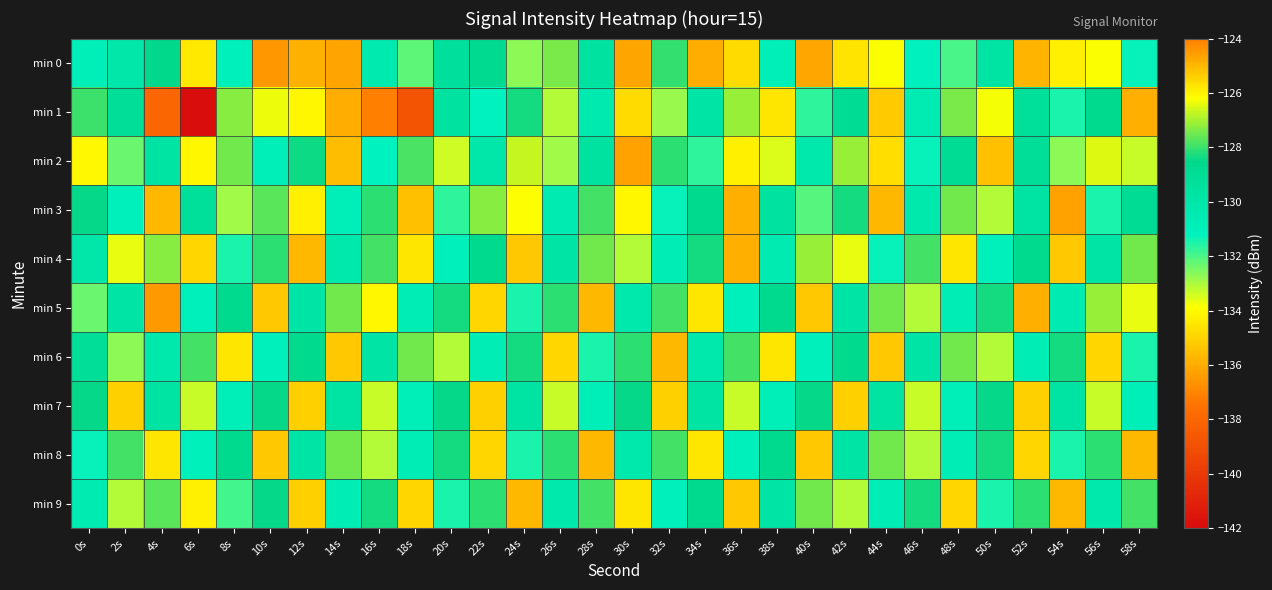

Reading right to left, what are all the values shown in this chart?

min 0: 58s=-131.3	56s=-126.2	54s=-134.3	52s=-135.8	50s=-129.7	48s=-132.0	46s=-131.1	44s=-126.2	42s=-134.6	40s=-136.1	38s=-130.8	36s=-125.6	34s=-136.0	32s=-128.0	30s=-124.7	28s=-129.6	26s=-127.4	24s=-132.7	22s=-128.8	20s=-129.4	18s=-132.2	16s=-130.5	14s=-136.2	12s=-124.9	10s=-124.5	8s=-131.0	6s=-134.5	4s=-128.6	2s=-130.1	0s=-130.8
min 1: 58s=-135.9	56s=-128.7	54s=-131.5	52s=-129.3	50s=-133.8	48s=-127.4	46s=-130.6	44s=-135.2	42s=-128.9	40s=-131.7	38s=-134.5	36s=-127.1	34s=-129.9	32s=-132.8	30s=-125.6	28s=-130.4	26s=-133.1	24s=-128.3	22s=-131.2	20s=-129.5	18s=-138.8	16s=-124.0	14s=-136.0	12s=-134.1	10s=-126.4	8s=-127.3	6s=-141.9	4s=-138.0	2s=-129.1	0s=-128.0
min 2: 58s=-133.3	56s=-126.5	54s=-132.7	52s=-129.1	50s=-135.5	48s=-128.9	46s=-131.3	44s=-134.7	42s=-127.1	40s=-130.3	38s=-133.5	36s=-125.9	34s=-131.7	32s=-128.1	30s=-136.3	28s=-129.5	26s=-132.9	24s=-126.7	22s=-130.1	20s=-133.4	18s=-127.8	16s=-131.2	14s=-135.6	12s=-128.4	10s=-130.9	8s=-127.5	6s=-134.1	4s=-129.7	2s=-132.3	0s=-126.1
min 3: 58s=-128.9	56s=-131.5	54s=-136.3	52s=-129.7	50s=-133.1	48s=-127.5	46s=-130.3	44s=-135.7	42s=-128.3	40s=-132.1	38s=-129.5	36s=-135.9	34s=-128.7	32s=-131.3	30s=-134.1	28s=-127.9	26s=-130.5	24s=-133.9	22s=-127.3	20s=-131.7	18s=-135.5	16s=-128.1	14s=-130.9	12s=-134.3	10s=-127.7	8s=-132.9	6s=-129.3	4s=-135.7	2s=-131.1	0s=-128.5
min 4: 58s=-127.5	56s=-129.9	54s=-135.3	52s=-128.7	50s=-131.1	48s=-134.5	46s=-127.9	44s=-131.3	42s=-133.7	40s=-127.1	38s=-130.5	36s=-135.9	34s=-128.3	32s=-130.7	30s=-133.1	28s=-127.5	26s=-129.9	24s=-135.3	22s=-128.7	20s=-131.1	18s=-134.5	16s=-127.9	14s=-130.3	12s=-135.7	10s=-128.1	8s=-131.5	6s=-134.9	4s=-127.3	2s=-133.7	0s=-130.1
min 5: 58s=-133.7	56s=-127.1	54s=-130.5	52s=-135.9	50s=-128.3	48s=-130.7	46s=-133.1	44s=-127.5	42s=-129.9	40s=-135.3	38s=-128.7	36s=-131.1	34s=-134.5	32s=-127.9	30s=-130.3	28s=-135.7	26s=-128.1	24s=-131.5	22s=-134.9	20s=-128.3	18s=-130.7	16s=-134.1	14s=-127.5	12s=-129.9	10s=-135.3	8s=-128.7	6s=-131.1	4s=-136.5	2s=-129.9	0s=-132.3
min 6: 58s=-131.5	56s=-134.9	54s=-128.3	52s=-130.7	50s=-133.1	48s=-127.5	46s=-129.9	44s=-135.3	42s=-128.7	40s=-131.1	38s=-134.5	36s=-127.9	34s=-130.3	32s=-135.7	30s=-128.1	28s=-131.5	26s=-134.9	24s=-128.3	22s=-130.7	20s=-133.1	18s=-127.5	16s=-129.9	14s=-135.3	12s=-128.7	10s=-131.1	8s=-134.5	6s=-127.9	4s=-130.3	2s=-132.7	0s=-129.1
min 7: 58s=-130.9	56s=-133.3	54s=-129.7	52s=-135.1	50s=-128.5	48s=-130.9	46s=-133.3	44s=-129.7	42s=-135.1	40s=-128.5	38s=-130.9	36s=-133.3	34s=-129.7	32s=-135.1	30s=-128.5	28s=-130.9	26s=-133.3	24s=-129.7	22s=-135.1	20s=-128.5	18s=-130.9	16s=-133.3	14s=-129.7	12s=-135.1	10s=-128.5	8s=-130.9	6s=-133.3	4s=-129.7	2s=-135.1	0s=-128.5
min 8: 58s=-135.7	56s=-128.1	54s=-131.5	52s=-134.9	50s=-128.3	48s=-130.7	46s=-133.1	44s=-127.5	42s=-129.9	40s=-135.3	38s=-128.7	36s=-131.1	34s=-134.5	32s=-127.9	30s=-130.3	28s=-135.7	26s=-128.1	24s=-131.5	22s=-134.9	20s=-128.3	18s=-130.7	16s=-133.1	14s=-127.5	12s=-129.9	10s=-135.3	8s=-128.7	6s=-131.1	4s=-134.5	2s=-127.9	0s=-131.3
min 9: 58s=-127.9	56s=-130.3	54s=-135.7	52s=-128.1	50s=-131.5	48s=-134.9	46s=-128.3	44s=-130.7	42s=-133.1	40s=-127.5	38s=-129.9	36s=-135.3	34s=-128.7	32s=-131.1	30s=-134.5	28s=-127.9	26s=-130.3	24s=-135.7	22s=-128.1	20s=-131.5	18s=-134.9	16s=-128.3	14s=-130.7	12s=-135.1	10s=-128.5	8s=-131.9	6s=-134.3	4s=-127.7	2s=-133.1	0s=-130.5